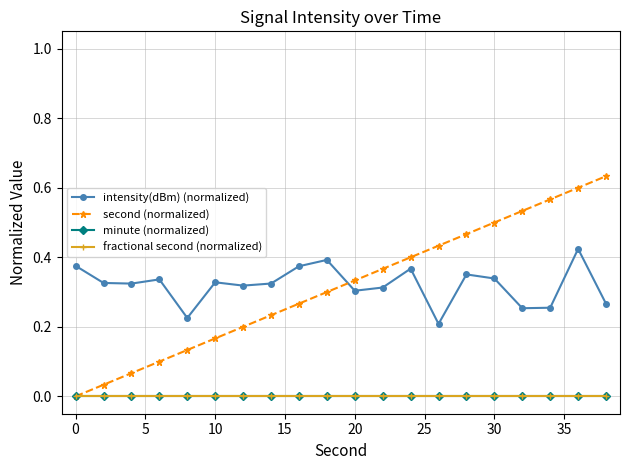

Is this an area chart (filled region under the line)?

No